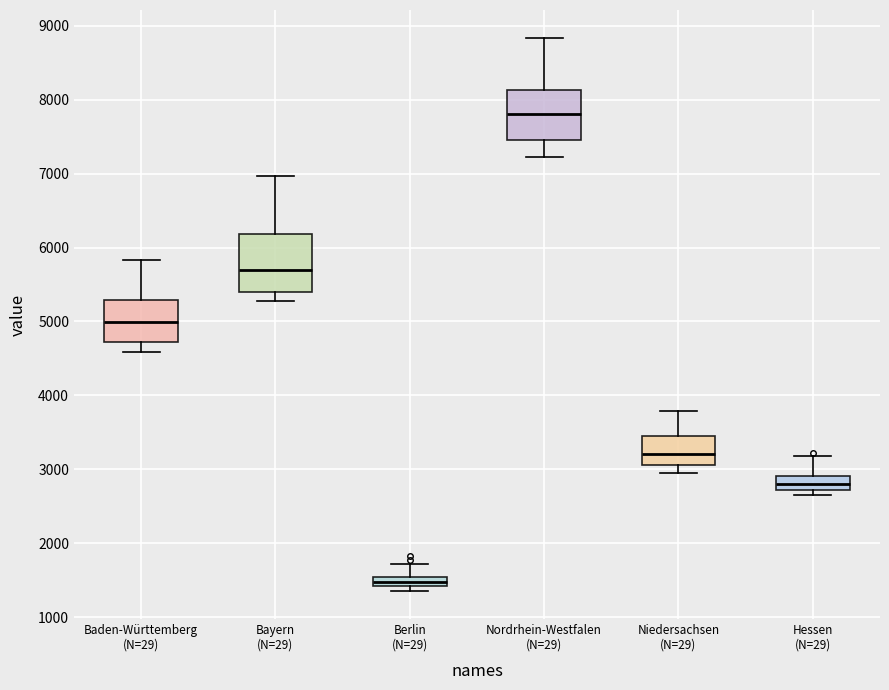

Where does the median line of the box for Hessen (N=29) sit on the y-axis? The values are not printed on the chart, so give them approximately, as read against the axis.

2800